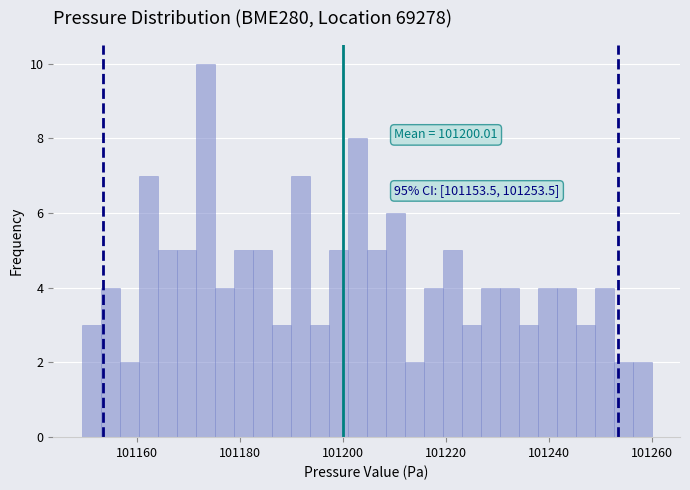

Read against the x-axis, roughly where is the centre of the tallest bar?

101174